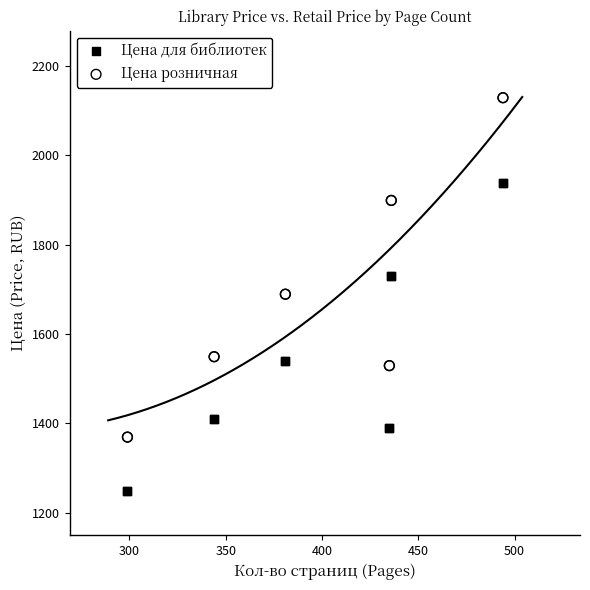

Which series has the largest Y range (max minus min)?

Цена розничная